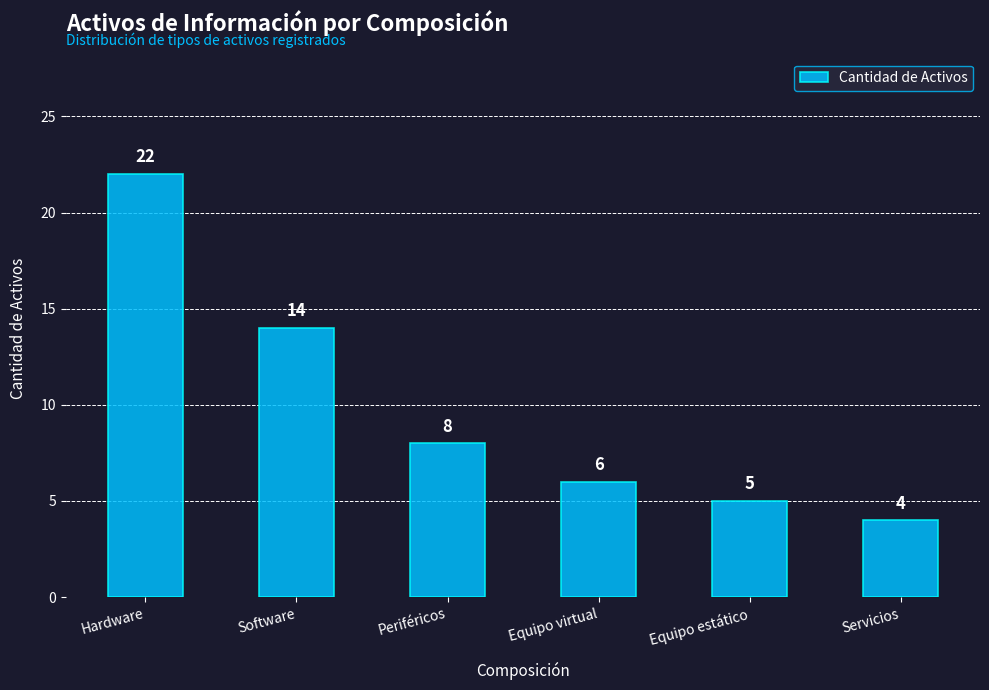

What is the change in value from Hardware to Equipo virtual?

-16